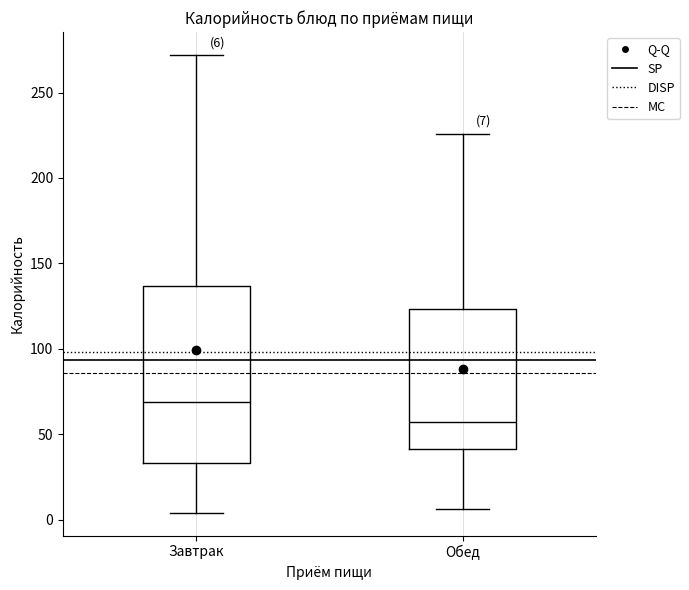

Which box's median line is the highest?

Завтрак